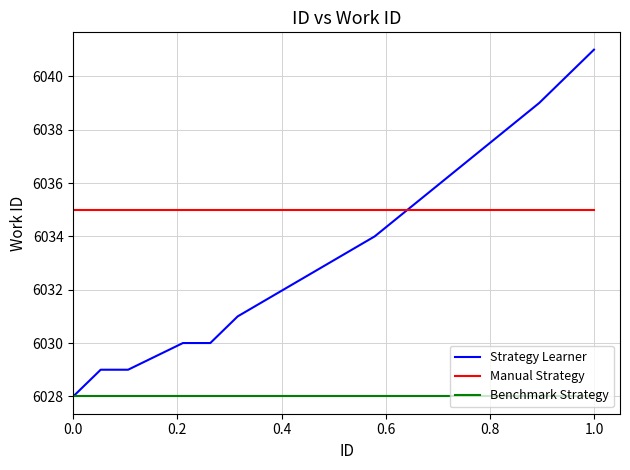

What is the minimum value shown in the chart?

6028